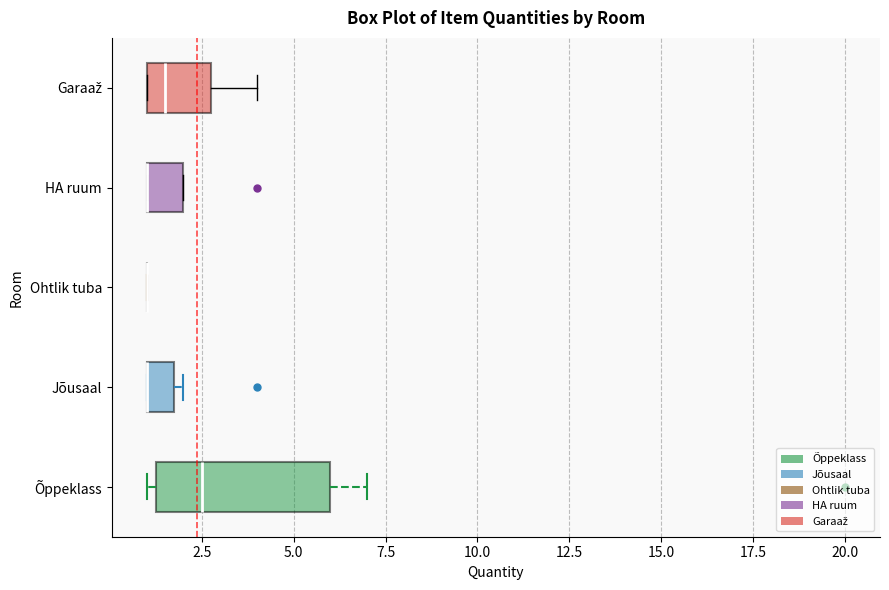

Reading bottom to top, read every box against the x-axis: the position of its median line, the range the box covers, and the ends of its whiskers. The values are not printed on the chart, so give them approximately, as read against the axis.

Õppeklass: median 2.5, box 1.5 to 6.0, whiskers 1.0 to 7.0
Jõusaal: median 1.0 (drawn on the box's left edge), box 1.0 to 2.0, whiskers 1.0 to 2.0 (just right of the box's right edge)
Ohtlik tuba: box collapsed to a line at 1.0, whiskers 1.0 to 1.0
HA ruum: median 1.0 (drawn on the box's left edge), box 1.0 to 2.0, whiskers 1.0 to 2.0
Garaaž: median 1.5, box 1.0 to 3.0, whiskers 1.0 to 4.0